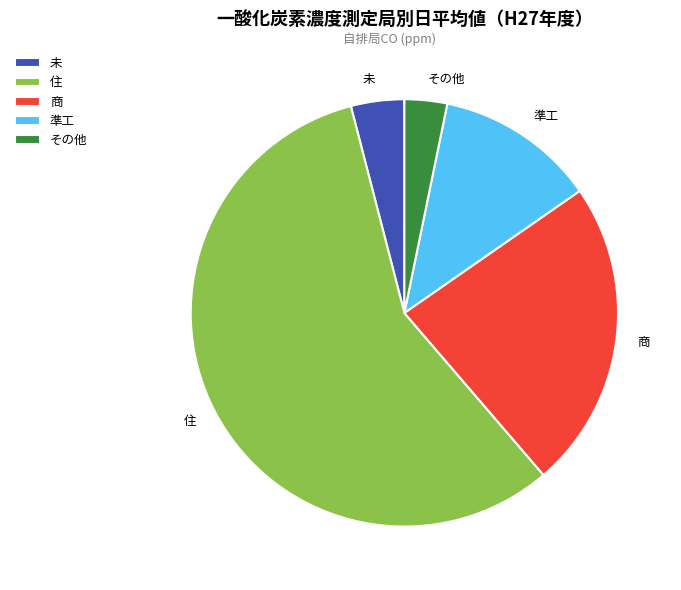

Does 商 represent more than half of the total?

No